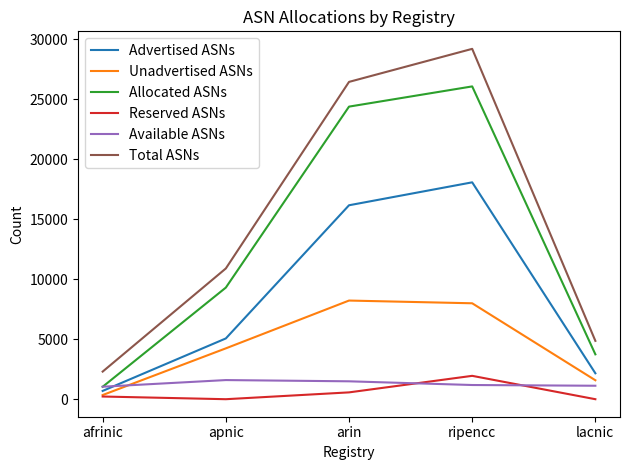

What is the spread (max minus min) of values at apnic?

10900